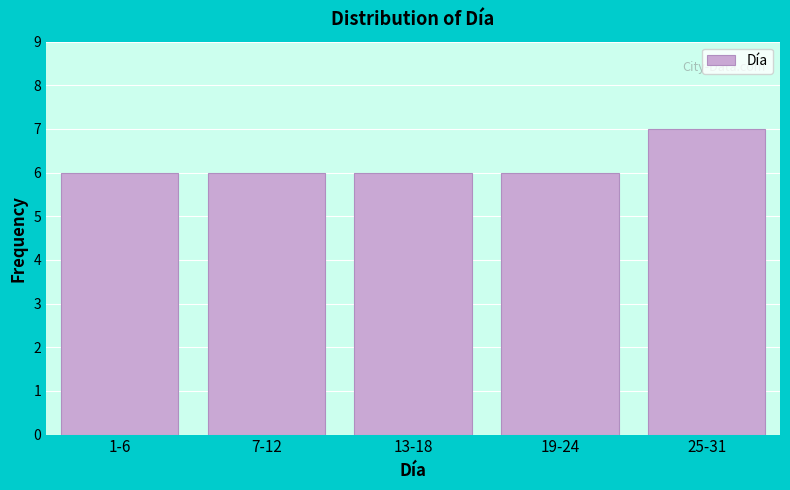

Reading left to right, transcribe all the data shown in this chart.

1-6=6	7-12=6	13-18=6	19-24=6	25-31=7